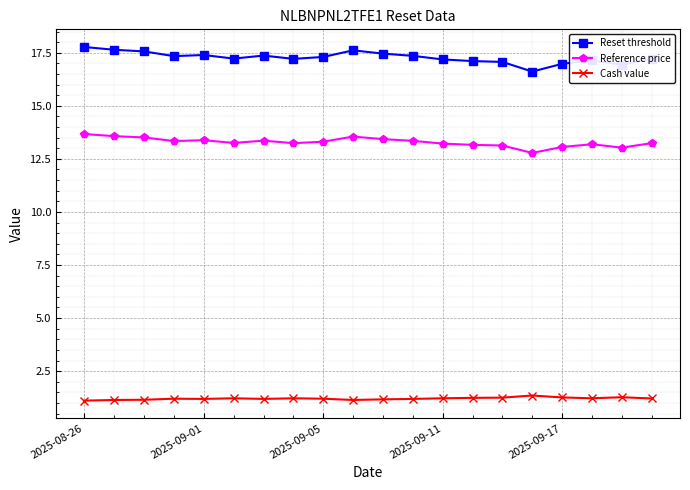

What is the difference between the second highest and minimum values in the Reset threshold series?

1.0